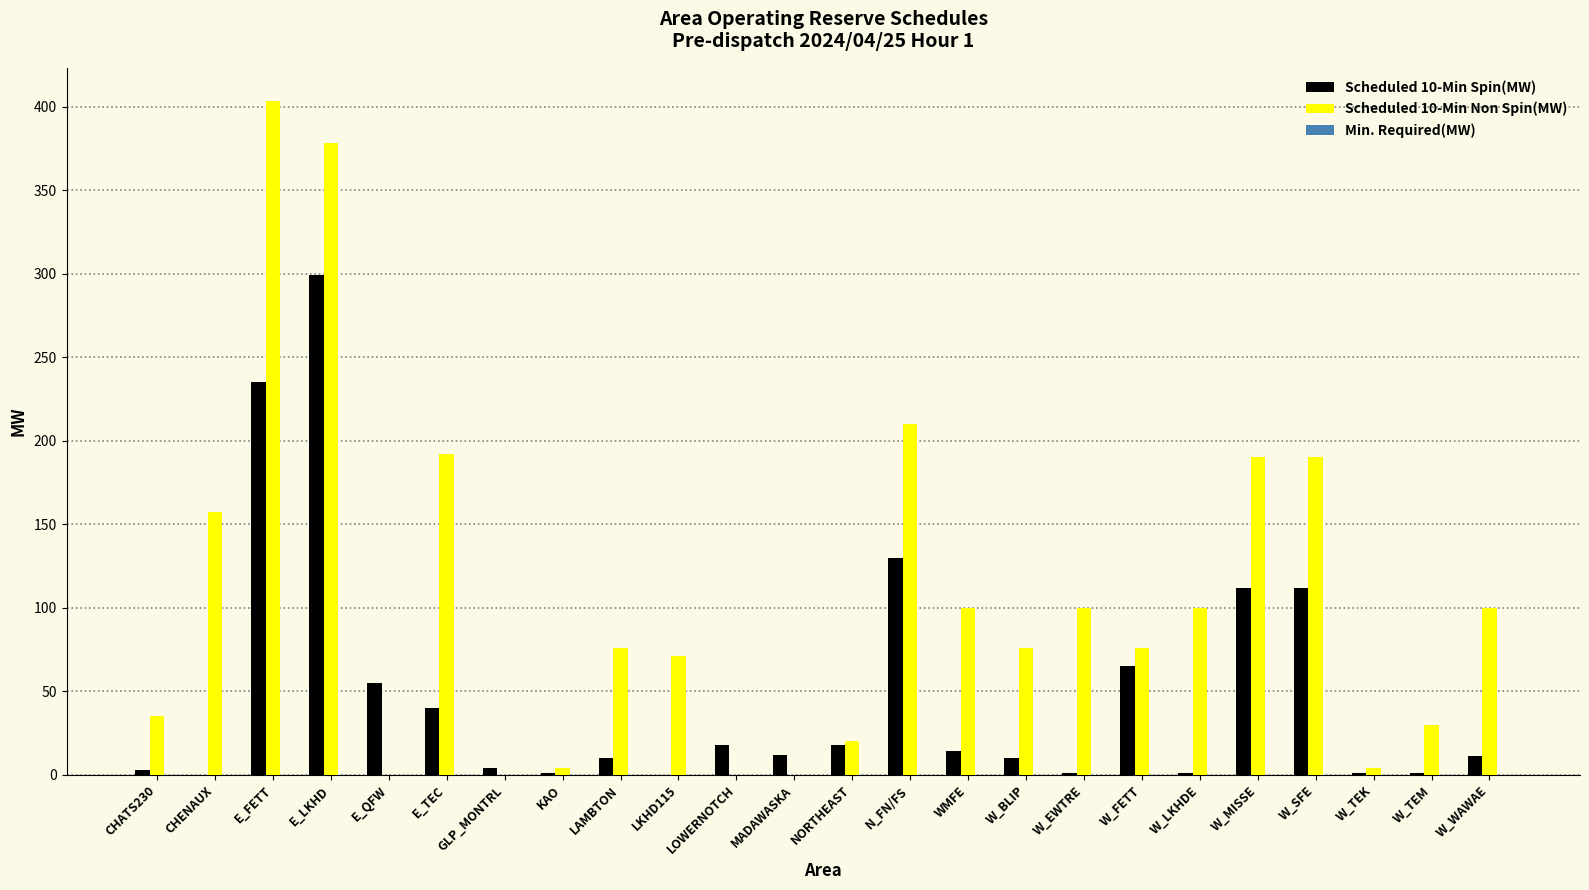

How many series are shown in this chart?

2